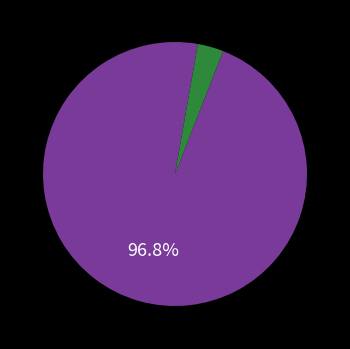

Is there any slice that represents more than half of the pie?

Yes